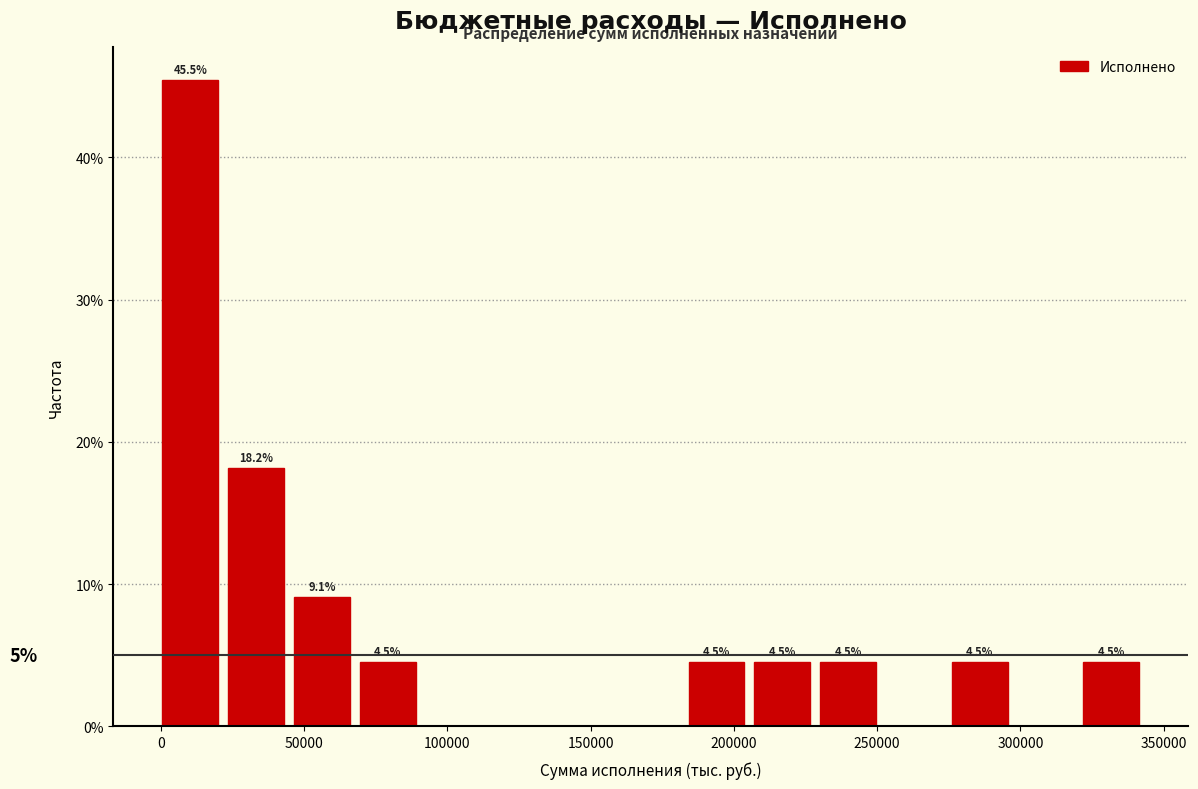

Over which range of the x-axis is the bar tallest?

0 to 25000